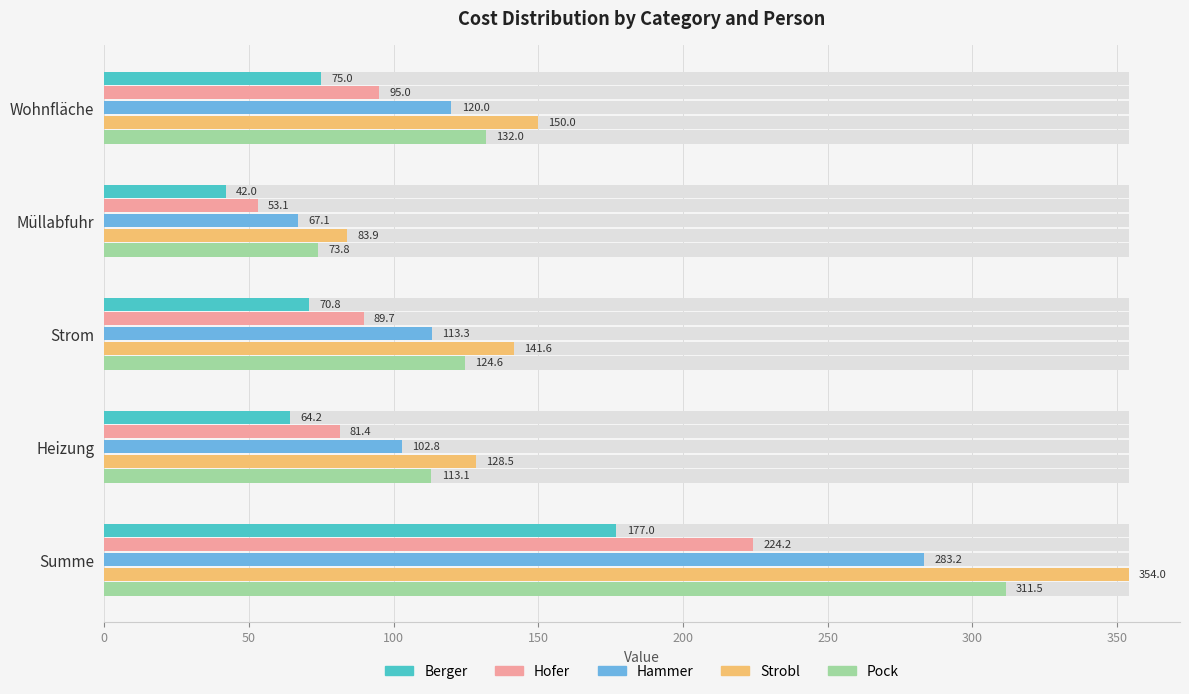

What is the difference between the second highest and minimum values in the Pock series?

58.2